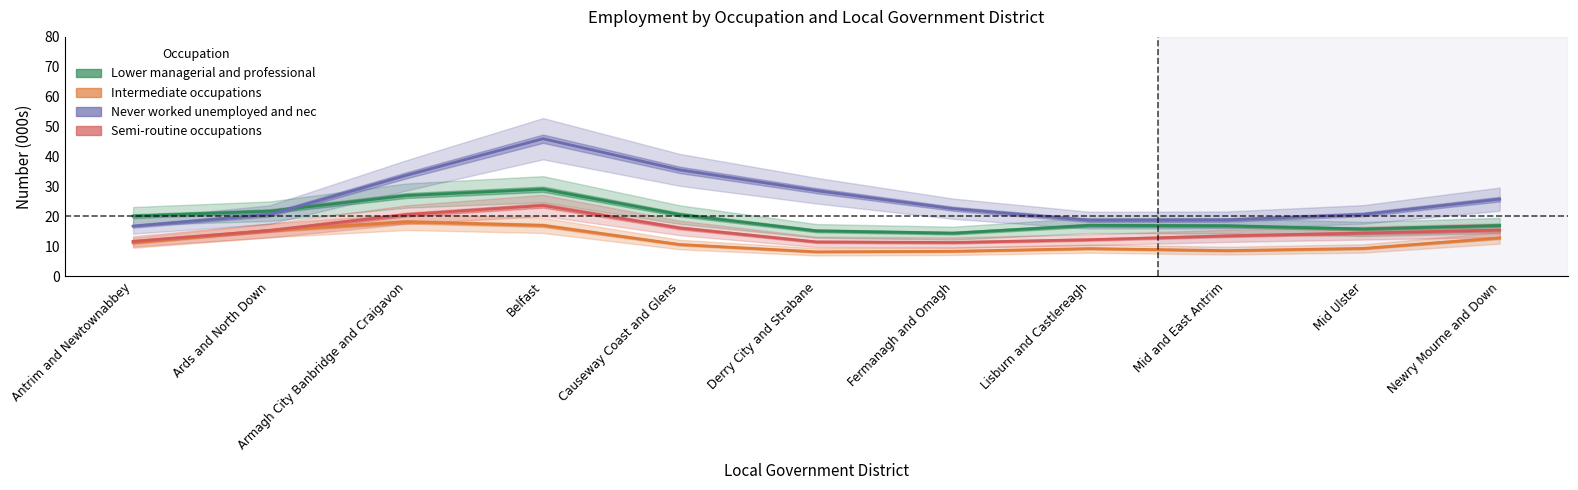

How many interior local peaks does the Semi-routine occupations series have?

1